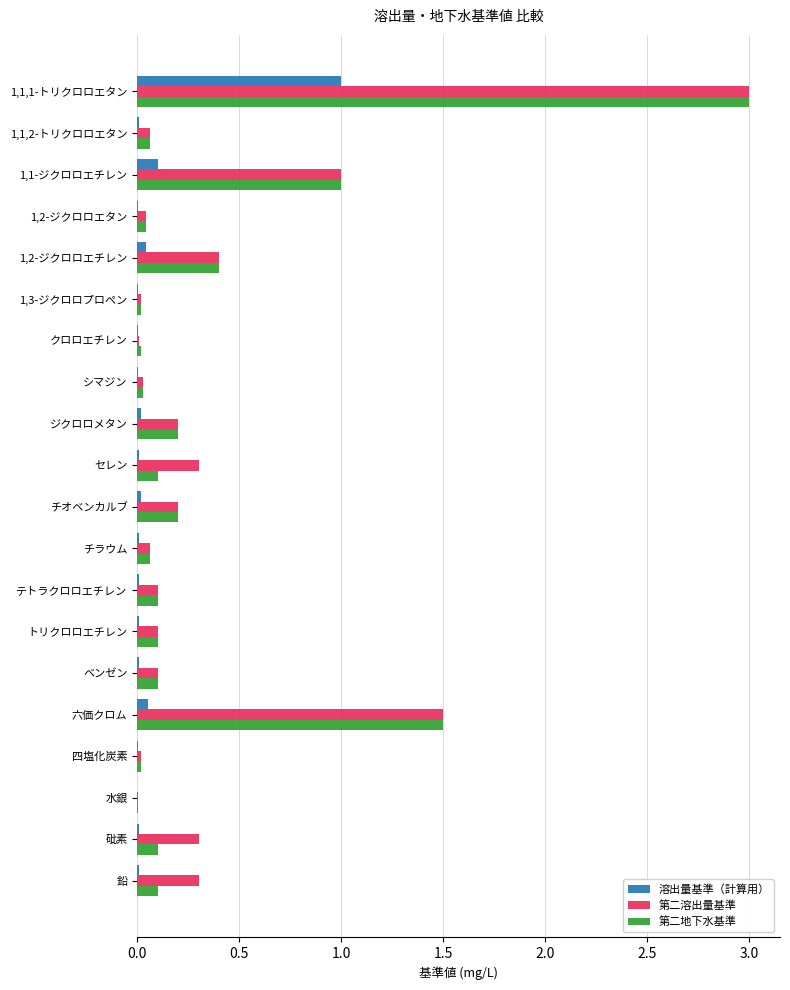

What is the sum of all 第二地下水基準 values?

7.2